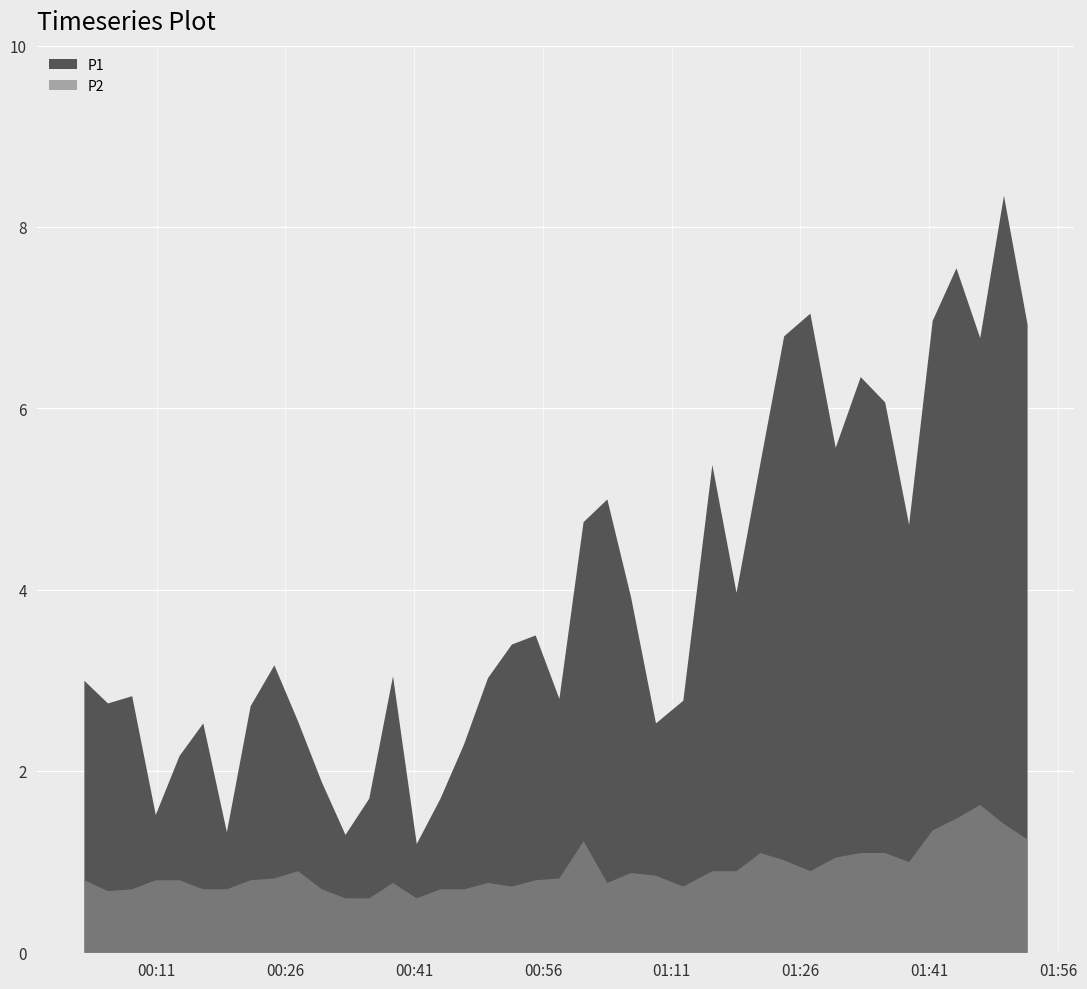

What is the spread (max minus min) of values at 2023-08-06T01:15:41?

4.5